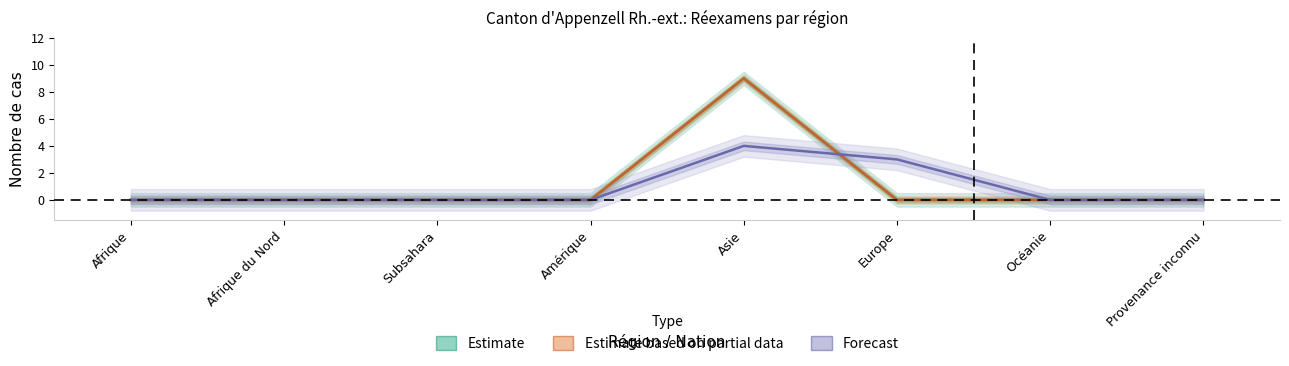

Is it true that Forecast equals -2 at Afrique du Nord?

False